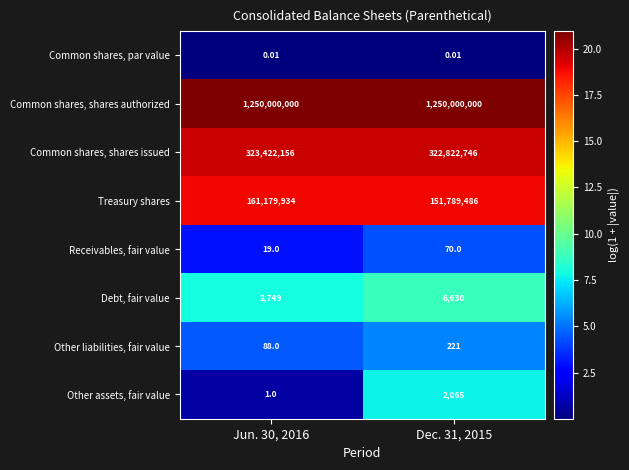

List the series in order of their peak value, lowest first.

Common shares, par value, Receivables, fair value, Other liabilities, fair value, Other assets, fair value, Debt, fair value, Treasury shares, Common shares, shares issued, Common shares, shares authorized